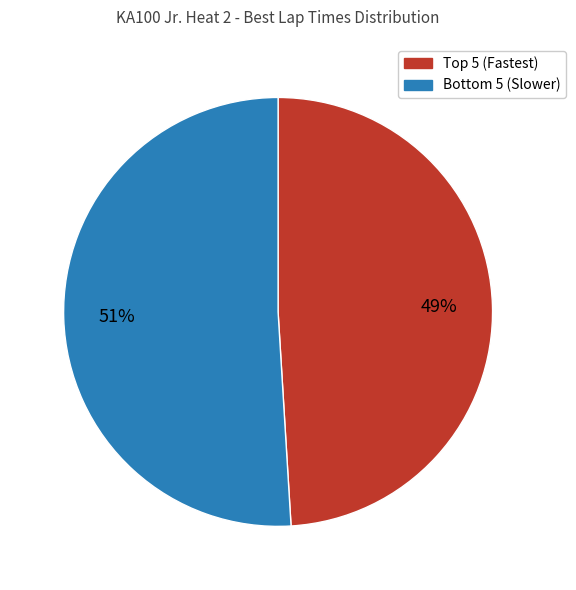

To the nearest percent, what is the average slice percentage?

50%